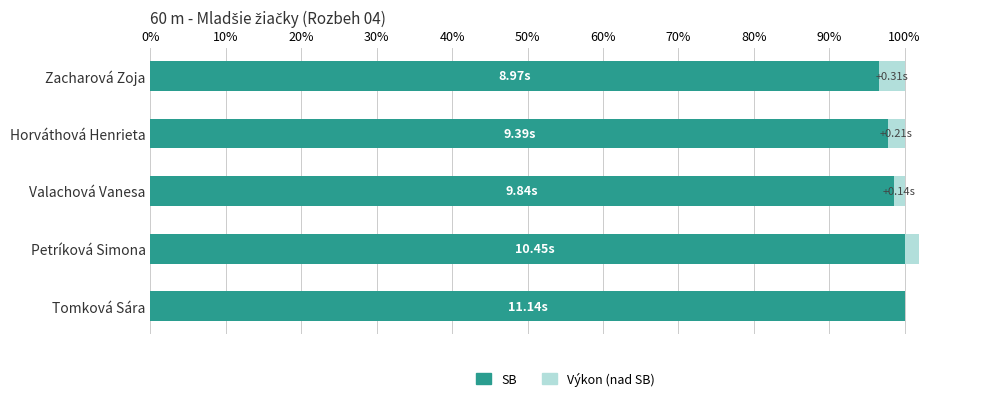

Rank the series by their average value, from highest to lowest.

SB, Výkon (nad SB)